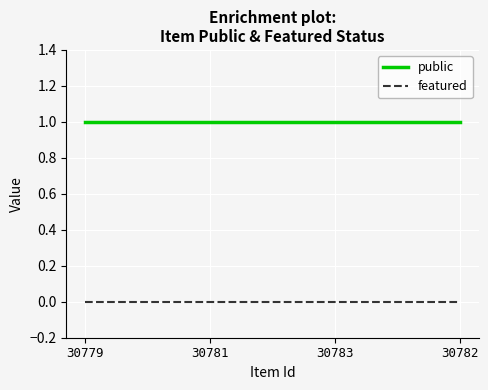

True or false: featured has more than 2 interior local peaks.

False